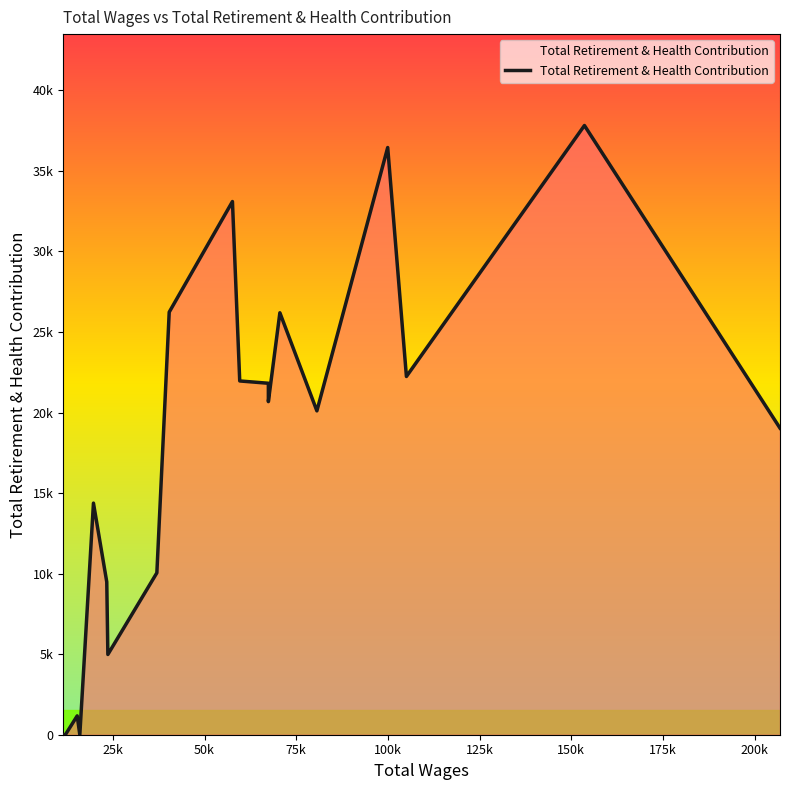

Does the chart have visible grid lines?

No